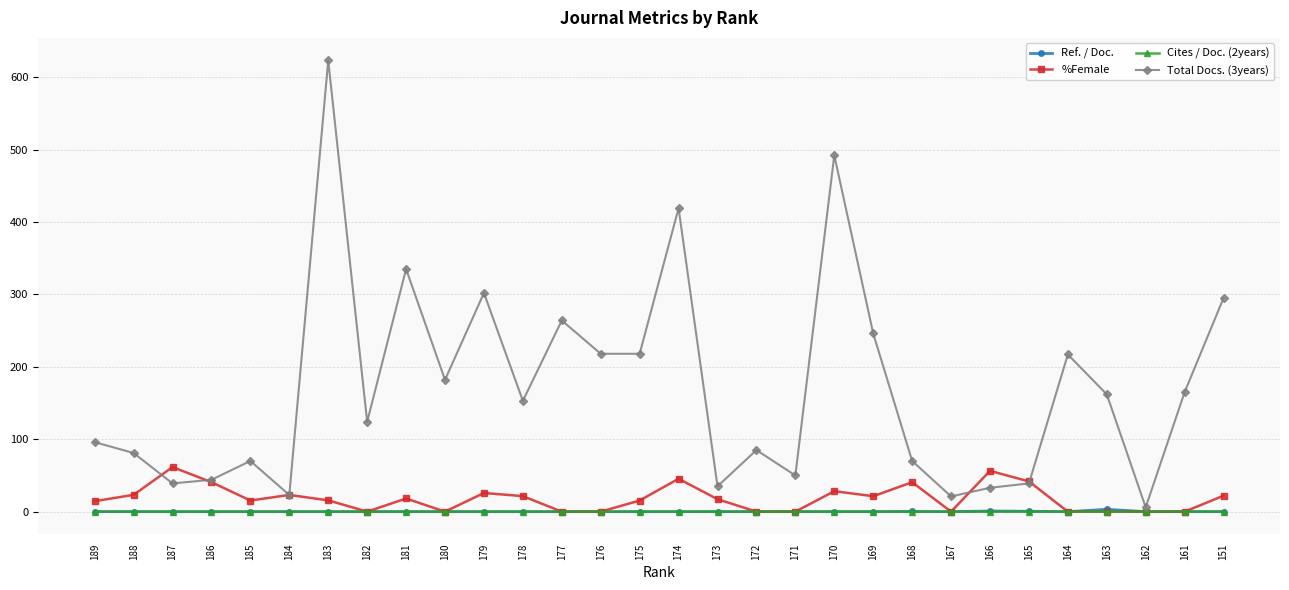

The Total Docs. (3years) series shows 222.9 at 182. True or false?

False